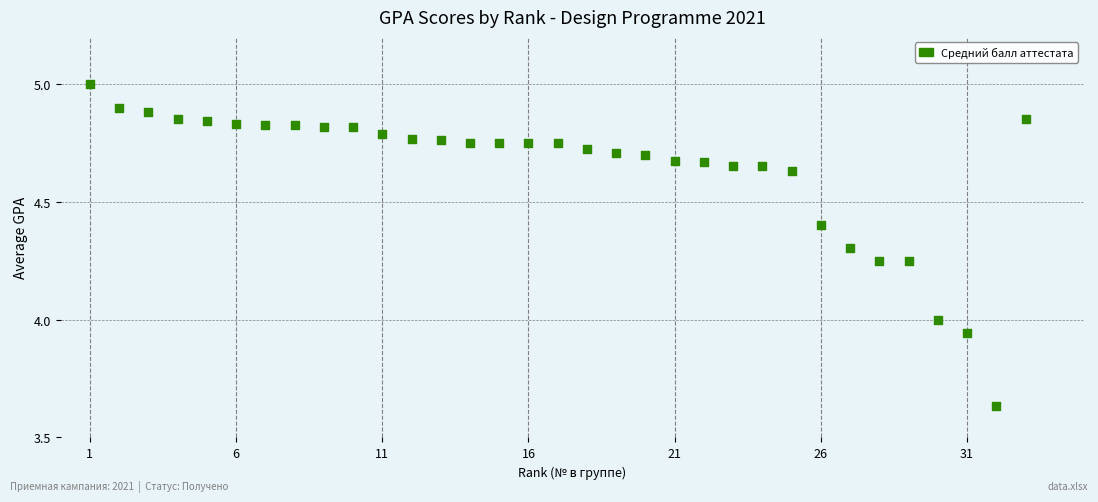

What is the range of Y values (max minus min)?

1.4